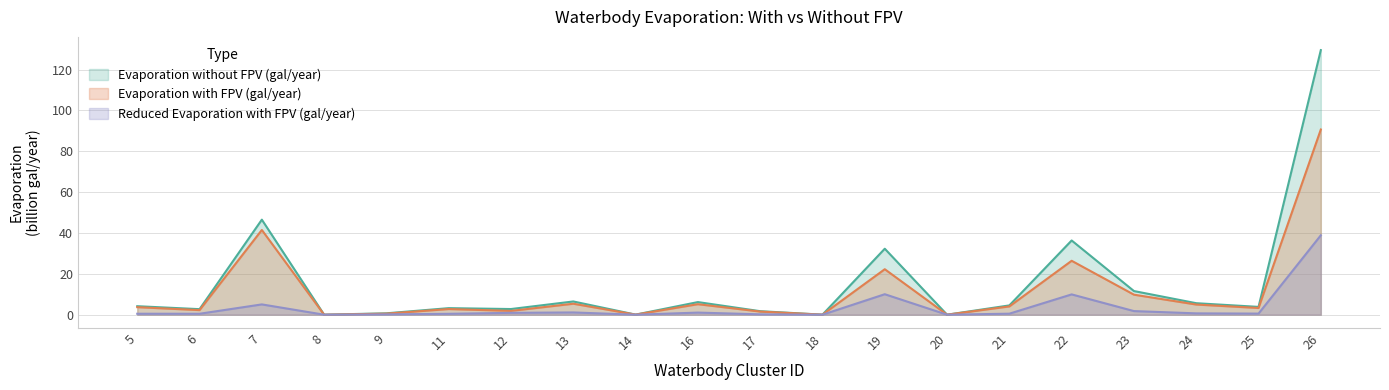

At which label is Evaporation without FPV (gal/year) closest to 64?

7